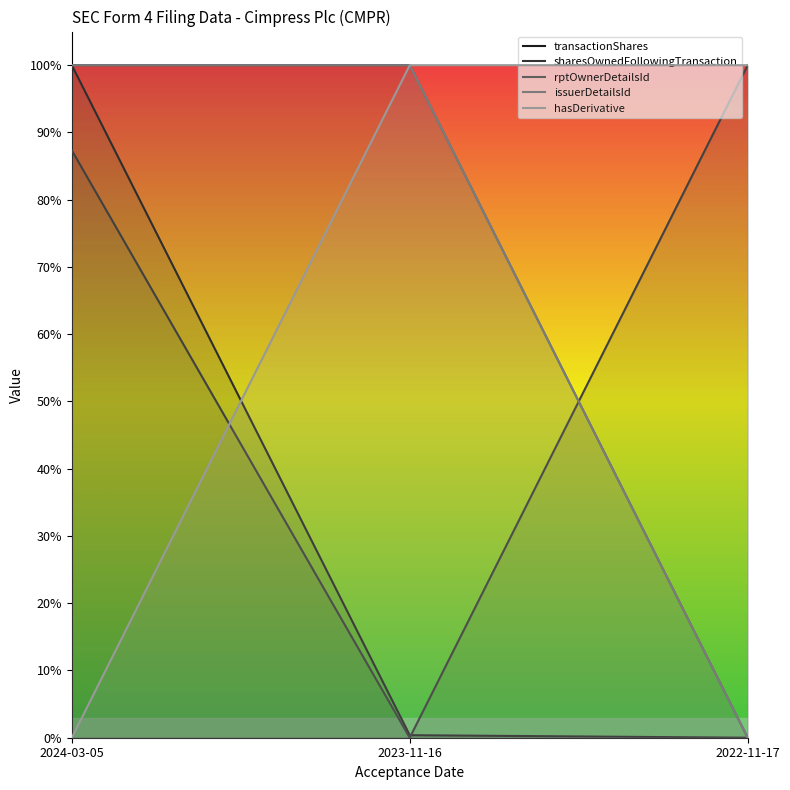

What are all the series names shown in the legend?

transactionShares, sharesOwnedFollowingTransaction, rptOwnerDetailsId, issuerDetailsId, hasDerivative